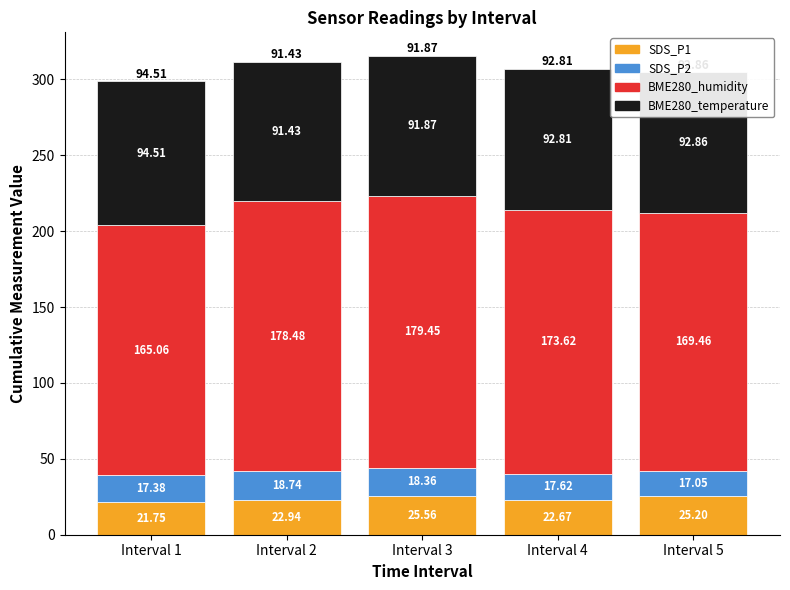

What are all the series names shown in the legend?

SDS_P1, SDS_P2, BME280_humidity, BME280_temperature